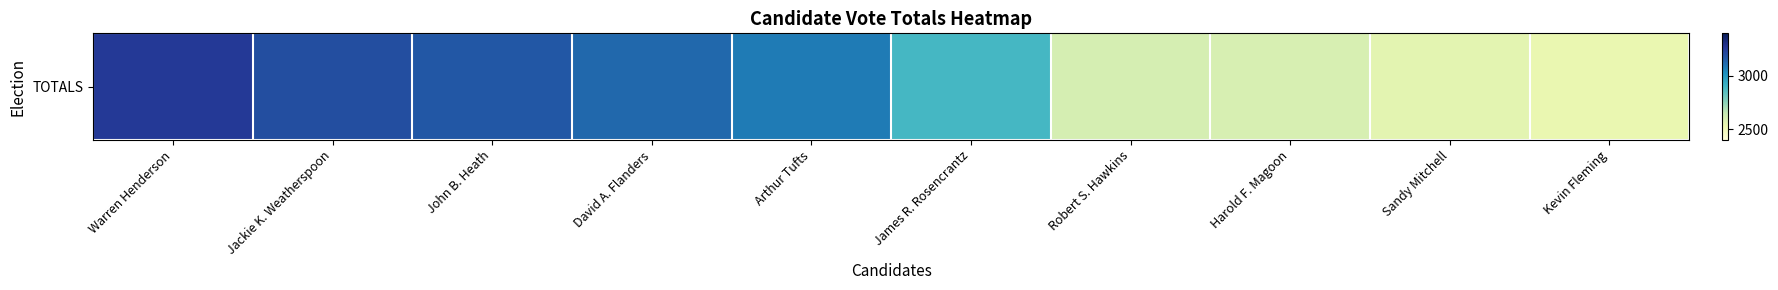

List the labels in order of value, smallest first.

Kevin Fleming, Sandy Mitchell, Harold F. Magoon, Robert S. Hawkins, James R. Rosencrantz, Arthur Tufts, David A. Flanders, John B. Heath, Jackie K. Weatherspoon, Warren Henderson